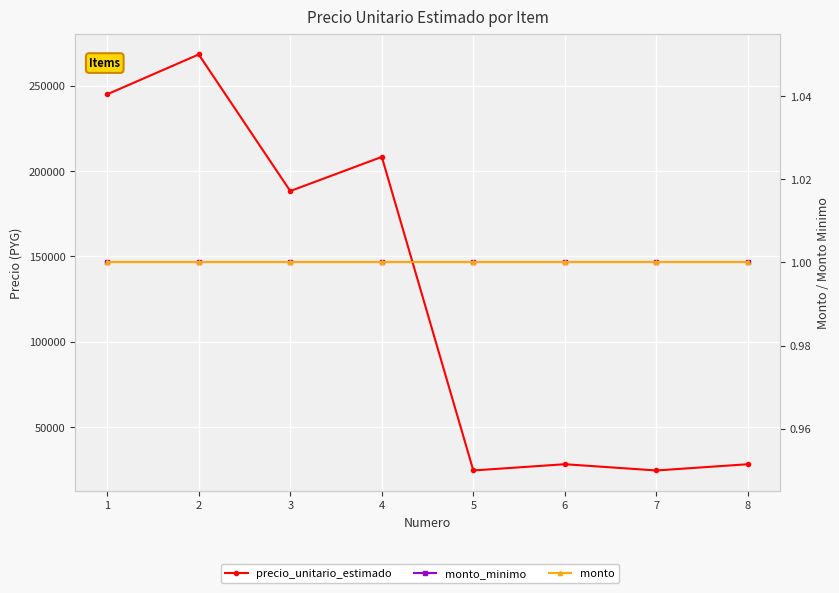

How many lines are shown in the chart?

3